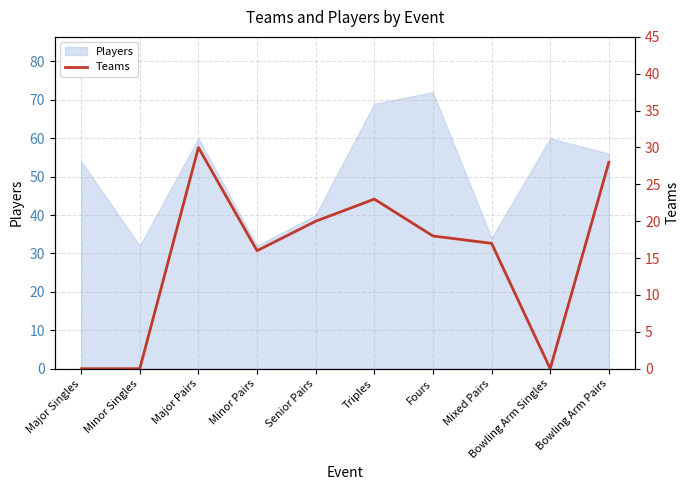

What is the label of the 4th point from the right?

Fours